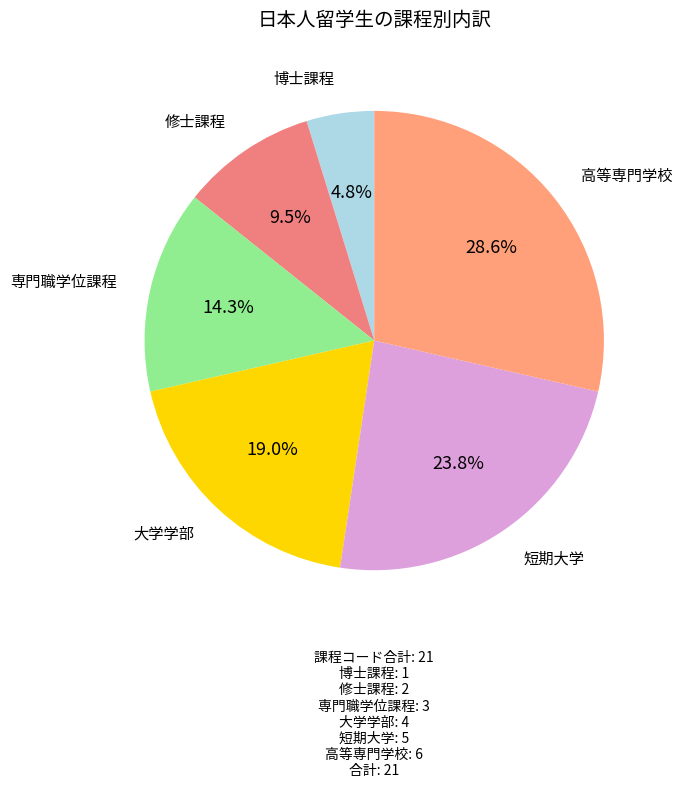

Between 大学学部 and 高等専門学校, which is larger?

高等専門学校